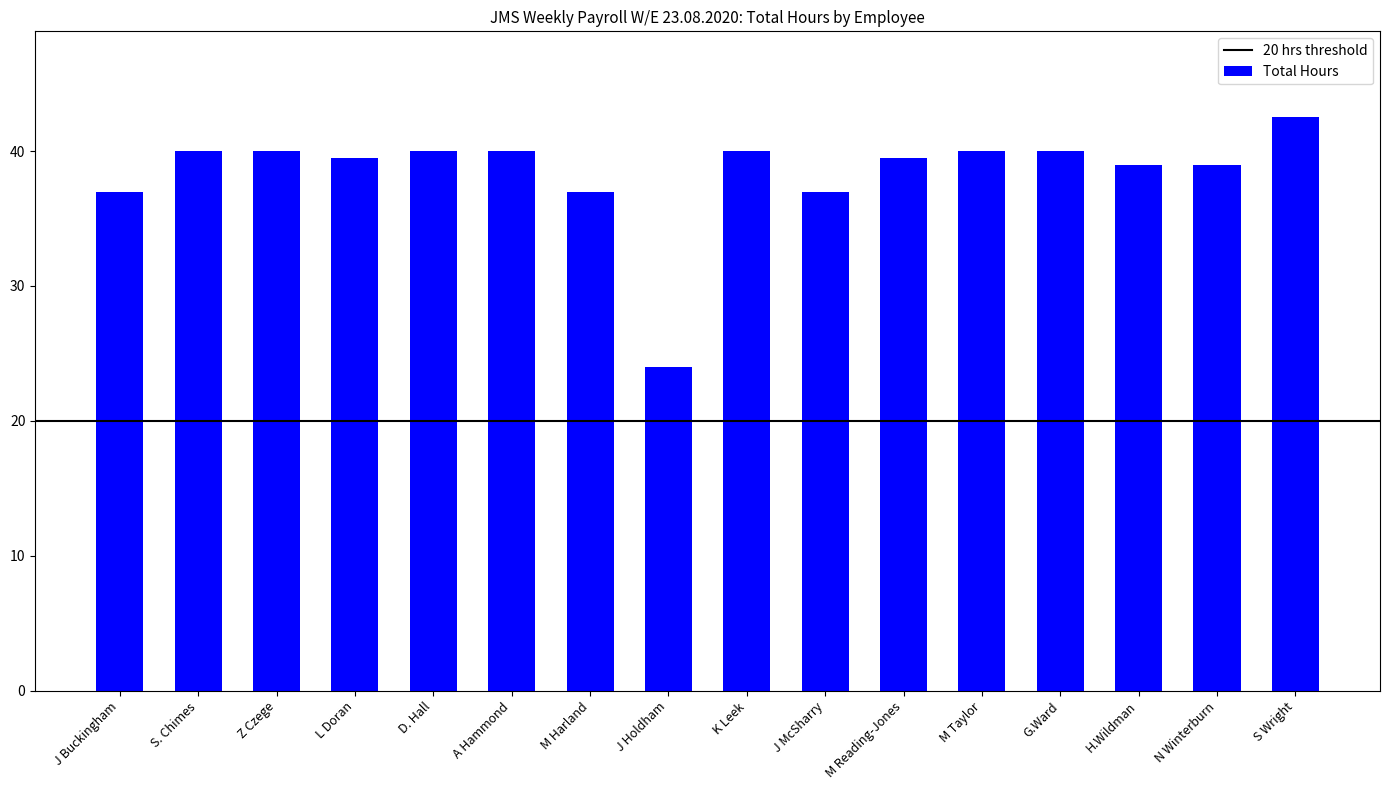

How many data points are less than 40?

8